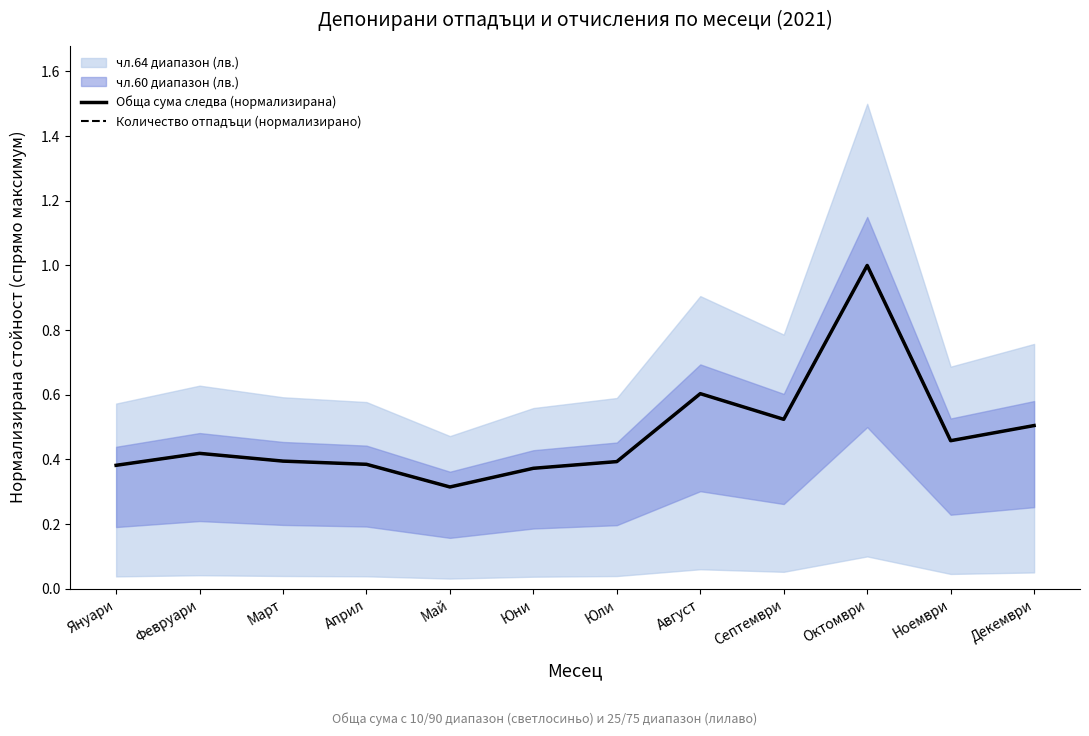

What is the greatest value displayed?

1.0